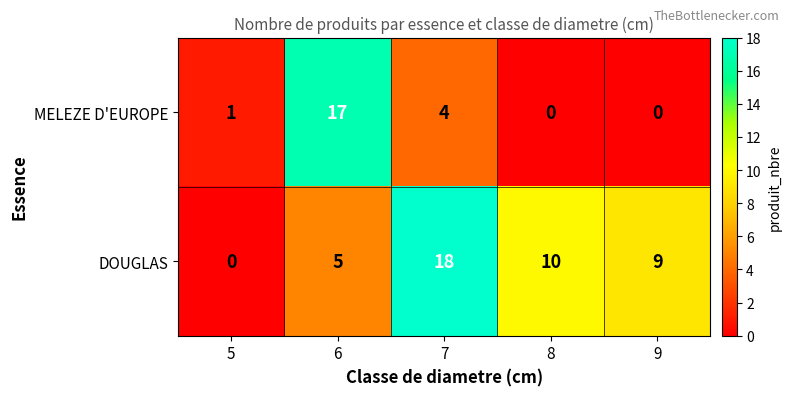

Reading left to right, transcribe all the data shown in this chart.

MELEZE D'EUROPE: 1	17	4	0	0
DOUGLAS: 0	5	18	10	9